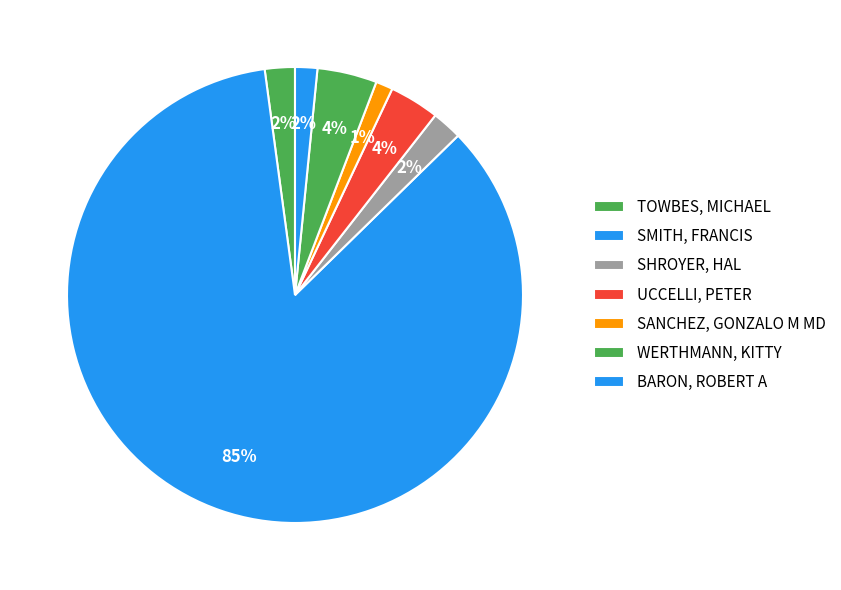

To the nearest percent, what percentage of the pie is SMITH, FRANCIS?

85%